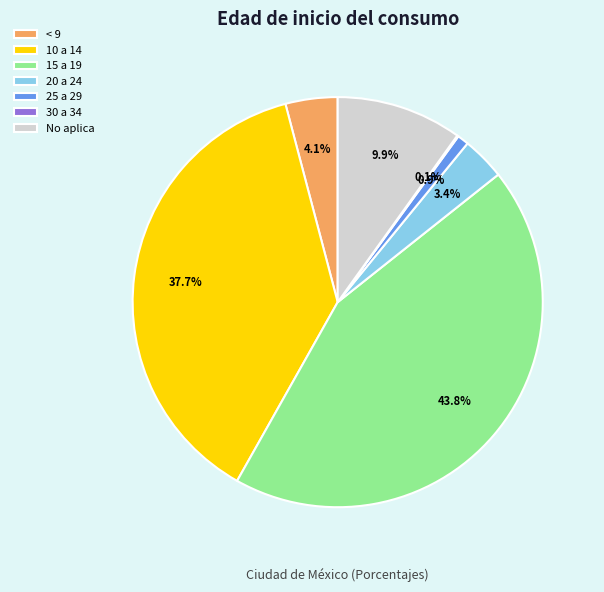

What is the ratio of the value at 15 a 19 to the value at 10 a 14?

1.2